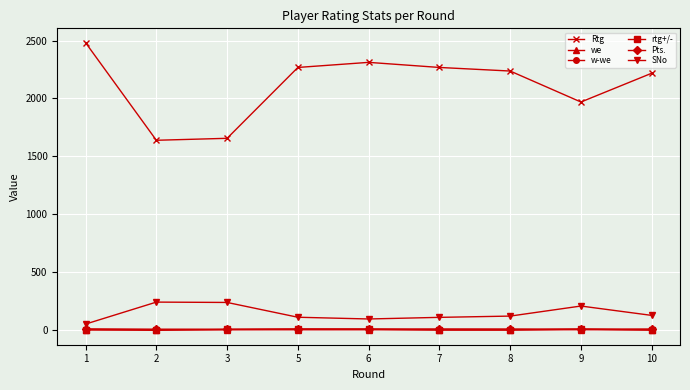

What is the greatest value displayed?

2482.0